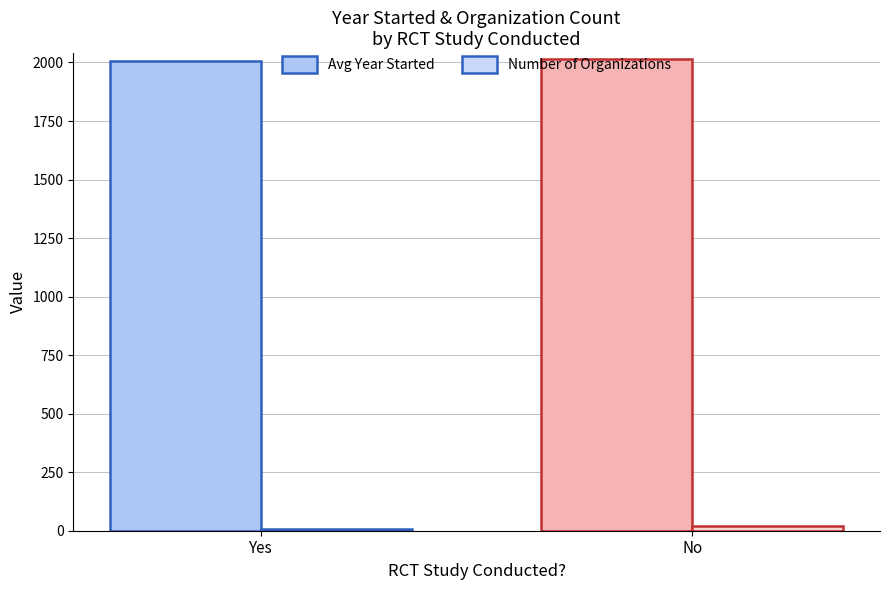

List the series in order of their peak value, lowest first.

Number of Organizations, Avg Year Started